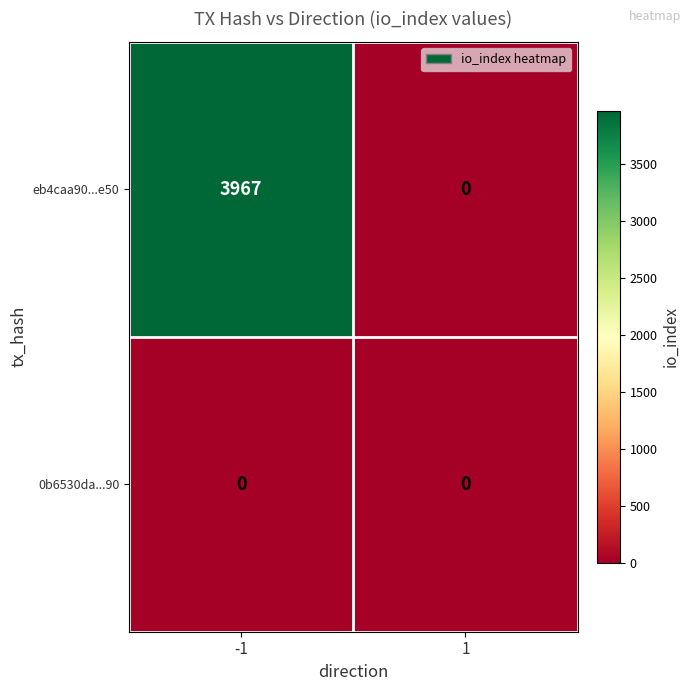

List the series in order of their overall mean, highest first.

eb4caa90...e50, 0b6530da...90